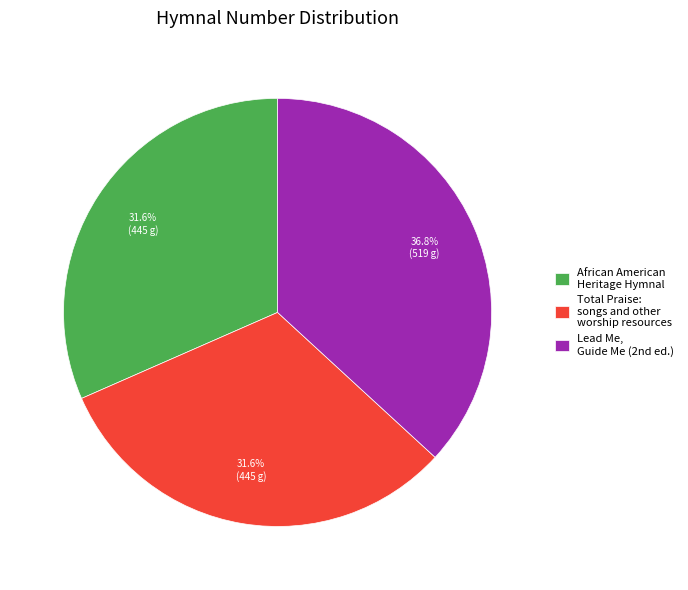

What is the largest slice in the pie chart?

Lead Me, Guide Me (2nd ed.)